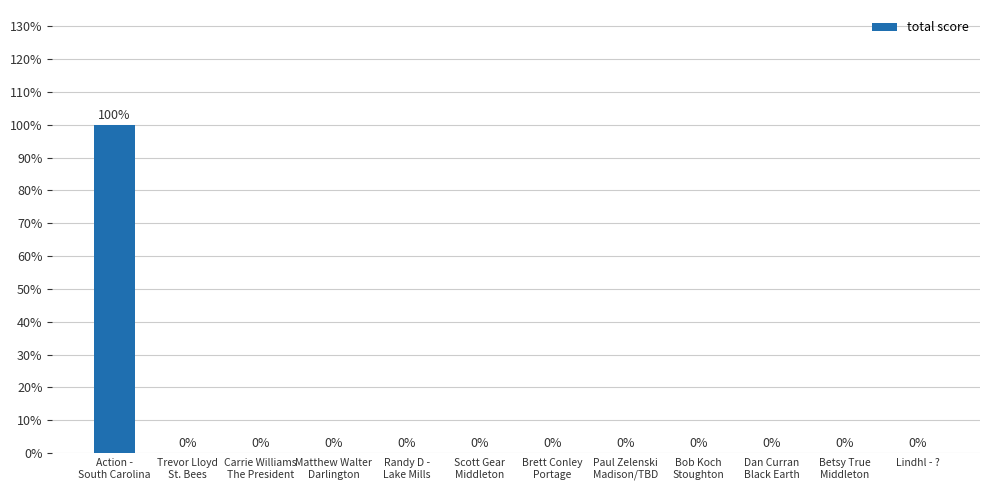

Is it true that the value at Bob Koch
Stoughton is 0?

True